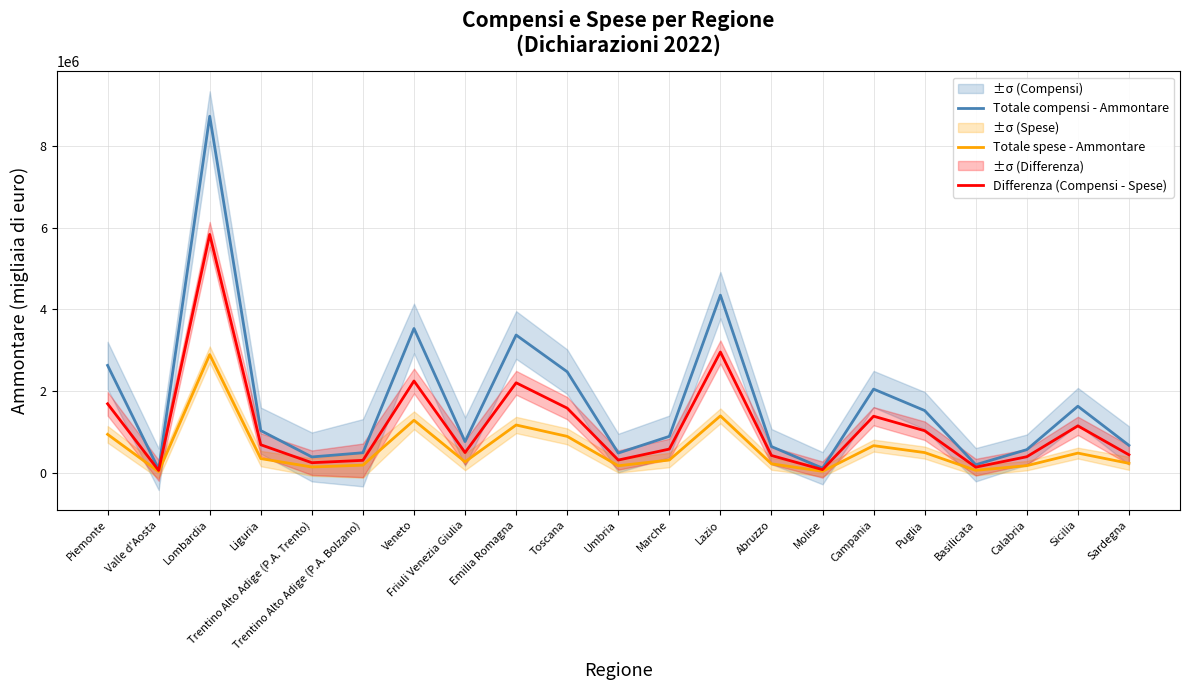

At which label does Totale spese - Ammontare reach its peak?

Lombardia